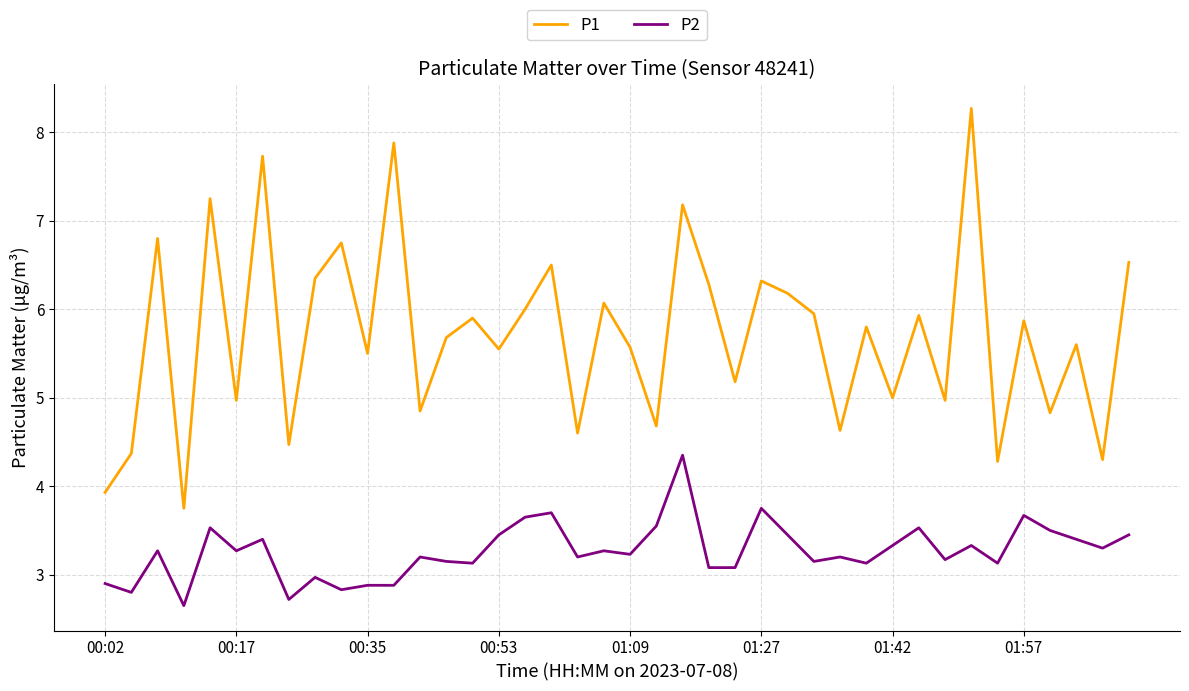

True or false: P2 and P1 cross at least once.

False